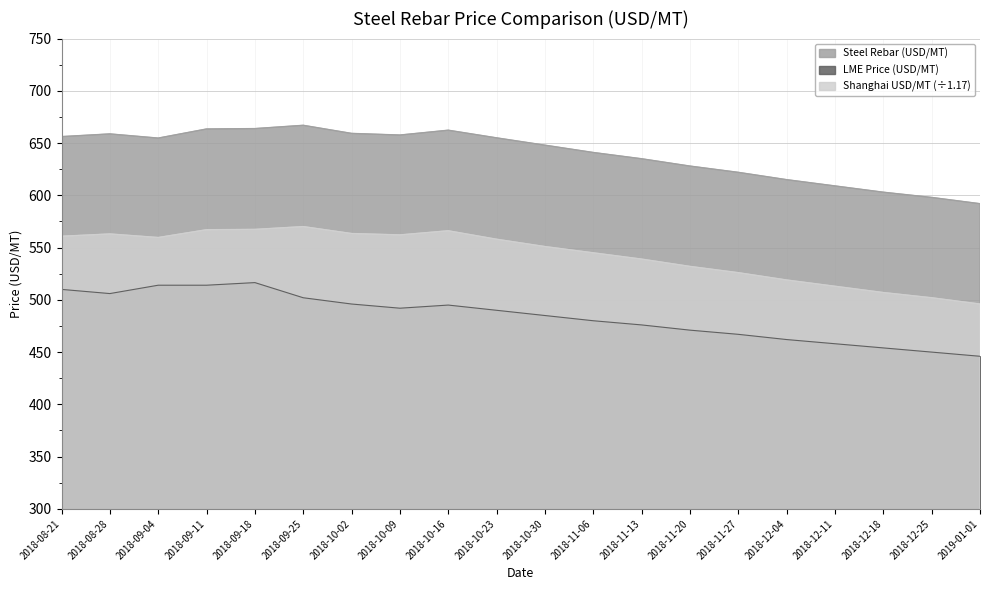

Which series has the widest spread of values?

Steel Rebar (USD/MT)